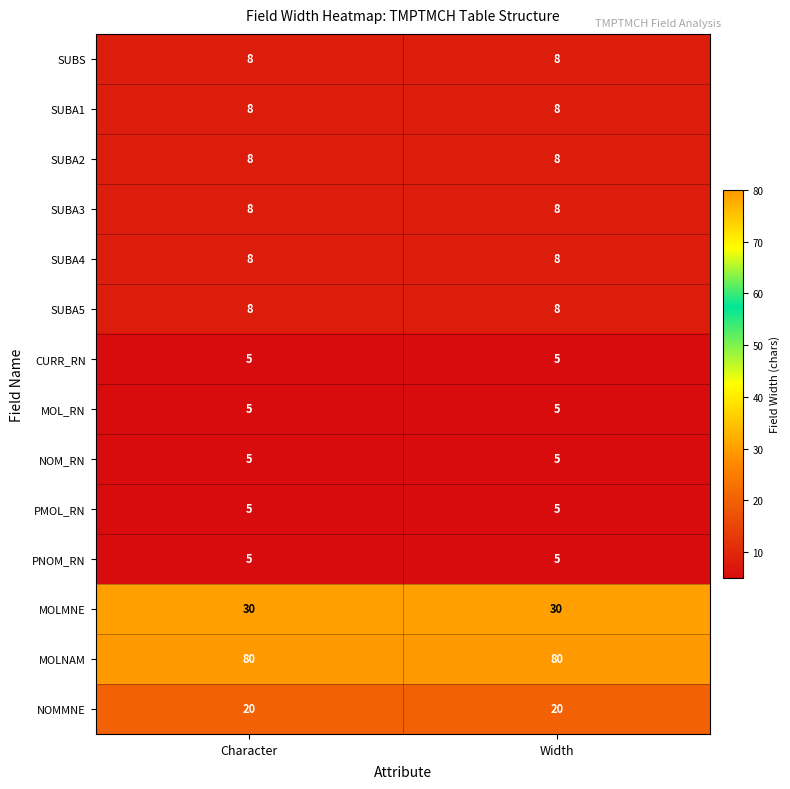

What is the spread (max minus min) of values at Width?

75